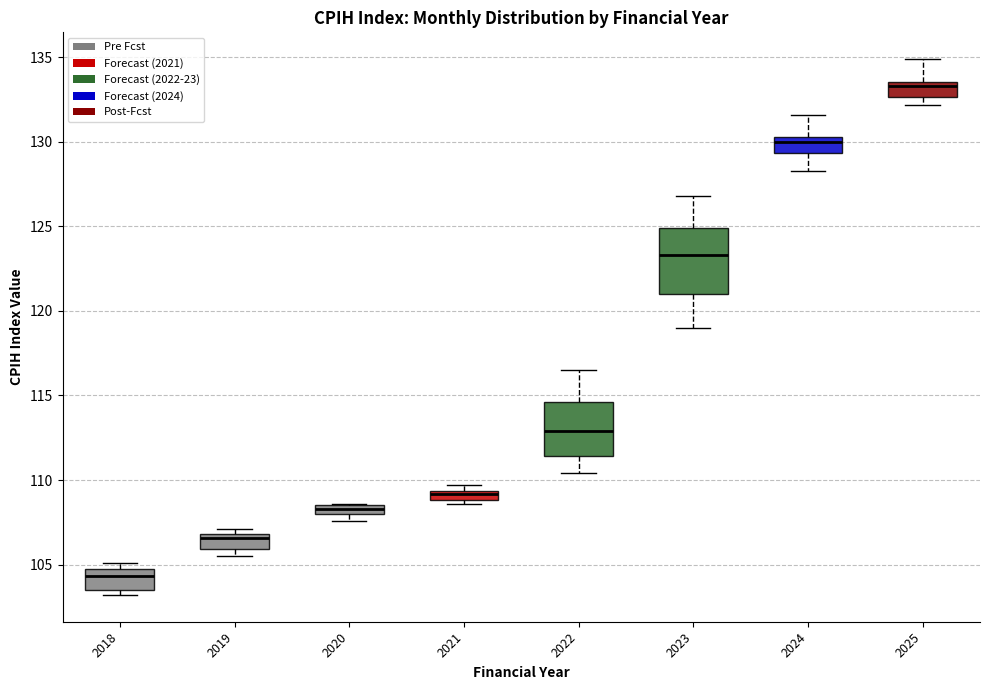

Where is the upper edge of the box at x = 2023 on the y-axis? The values are not printed on the chart, so give them approximately, as read against the axis.

125.0